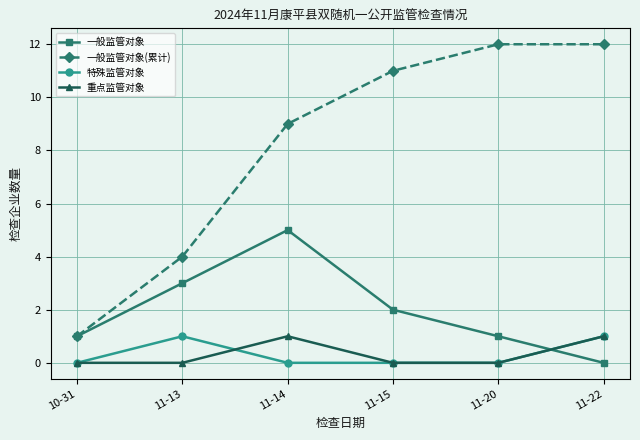

Reading left to right, extract all data points from this chart.

一般监管对象: 1	3	5	2	1	0
一般监管对象(累计): 1	4	9	11	12	12
特殊监管对象: 0	1	0	0	0	1
重点监管对象: 0	0	1	0	0	1